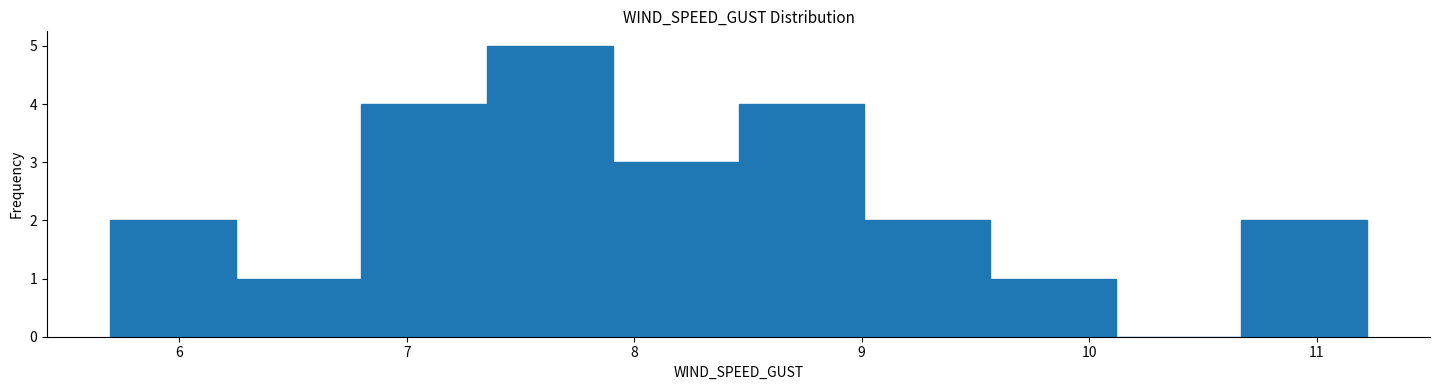

Over which range of the x-axis is the bar tallest?

7.4 to 7.9